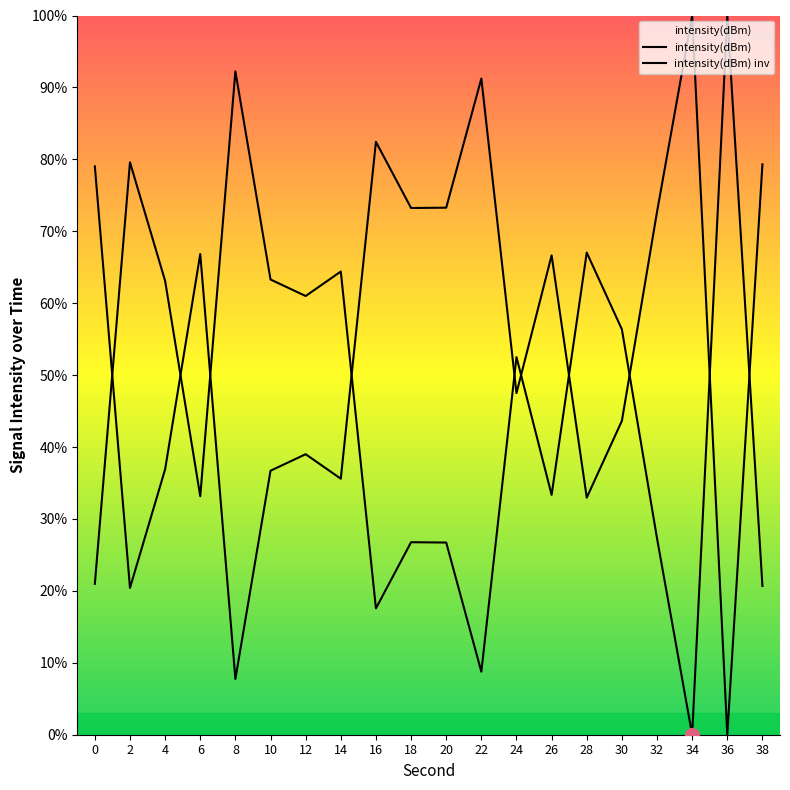

How many values are above zero?

19